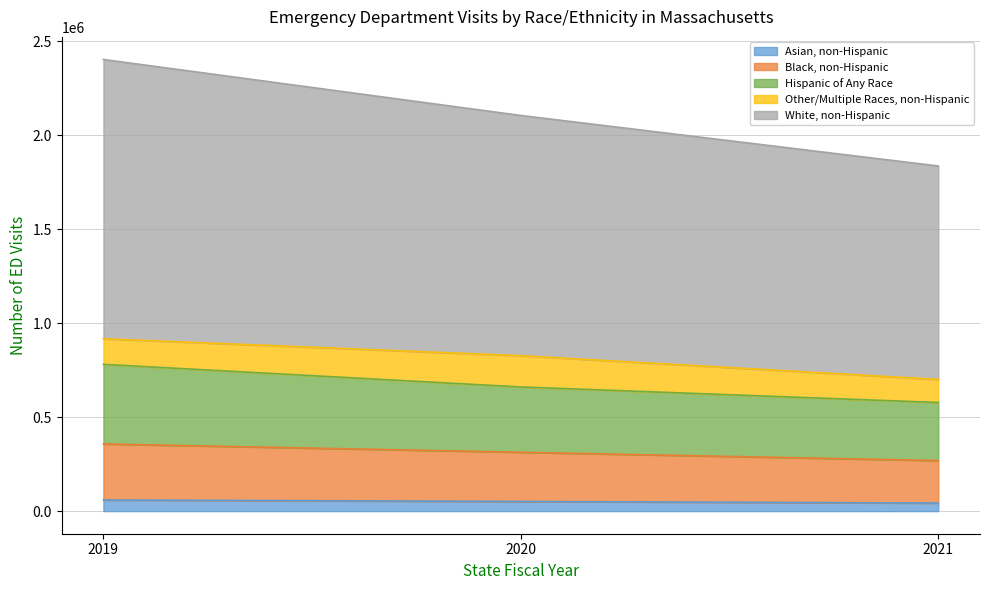

Does the chart display data point markers on the line(s)?

No